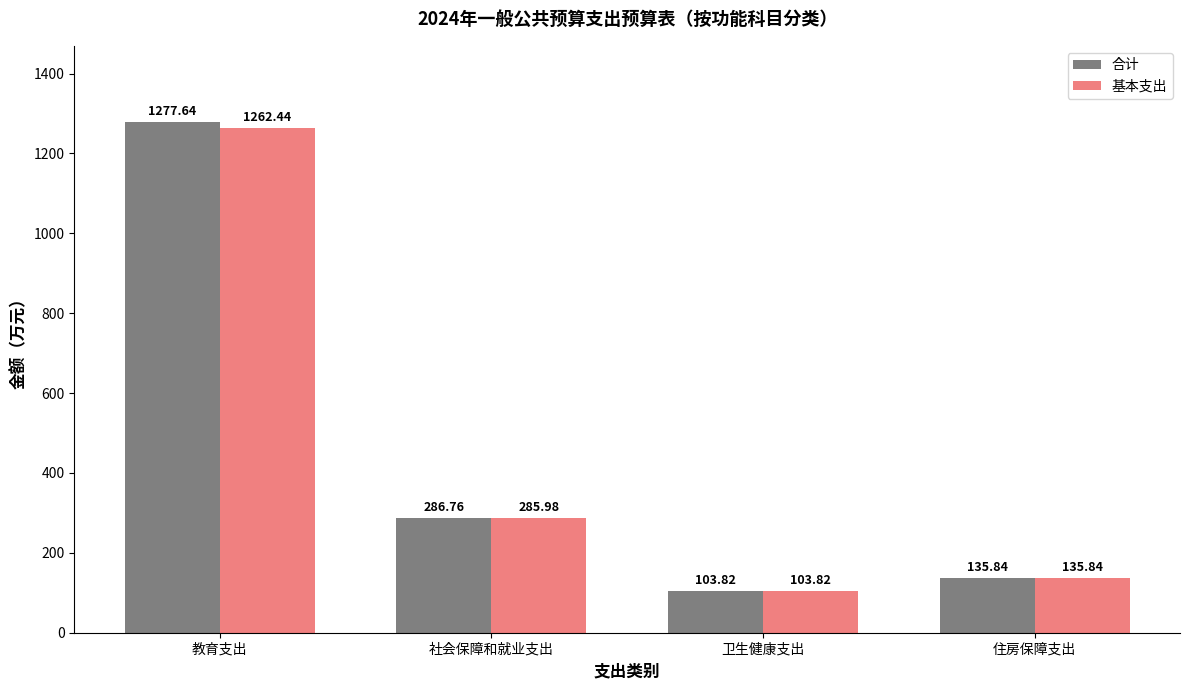

At which label does 基本支出 reach its peak?

教育支出